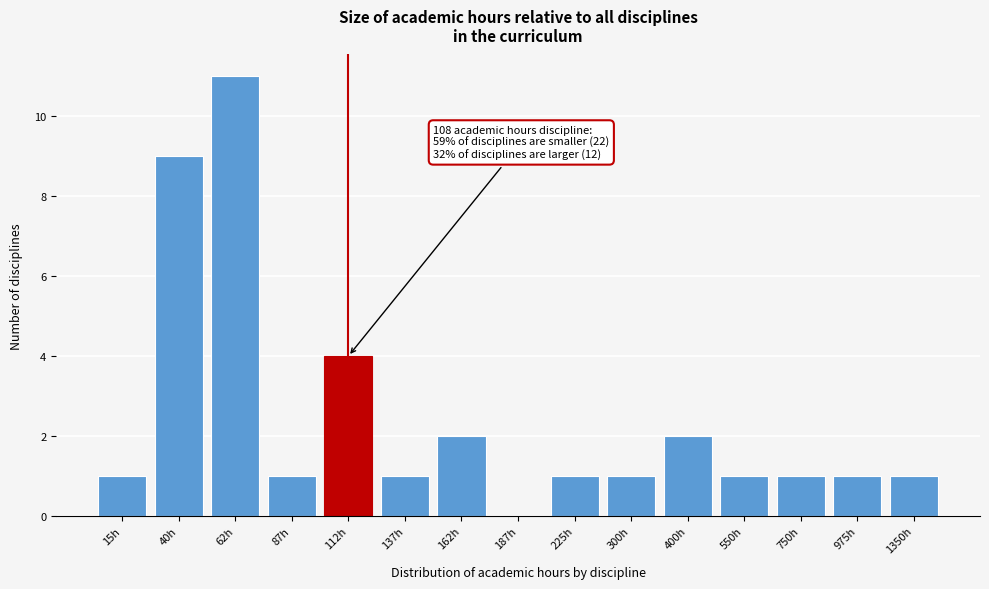

Reading right to left, transcribe all the data shown in this chart.

1350h=1	975h=1	750h=1	550h=1	400h=2	300h=1	225h=1	187h=0	162h=2	137h=1	112h=4	87h=1	62h=11	40h=9	15h=1